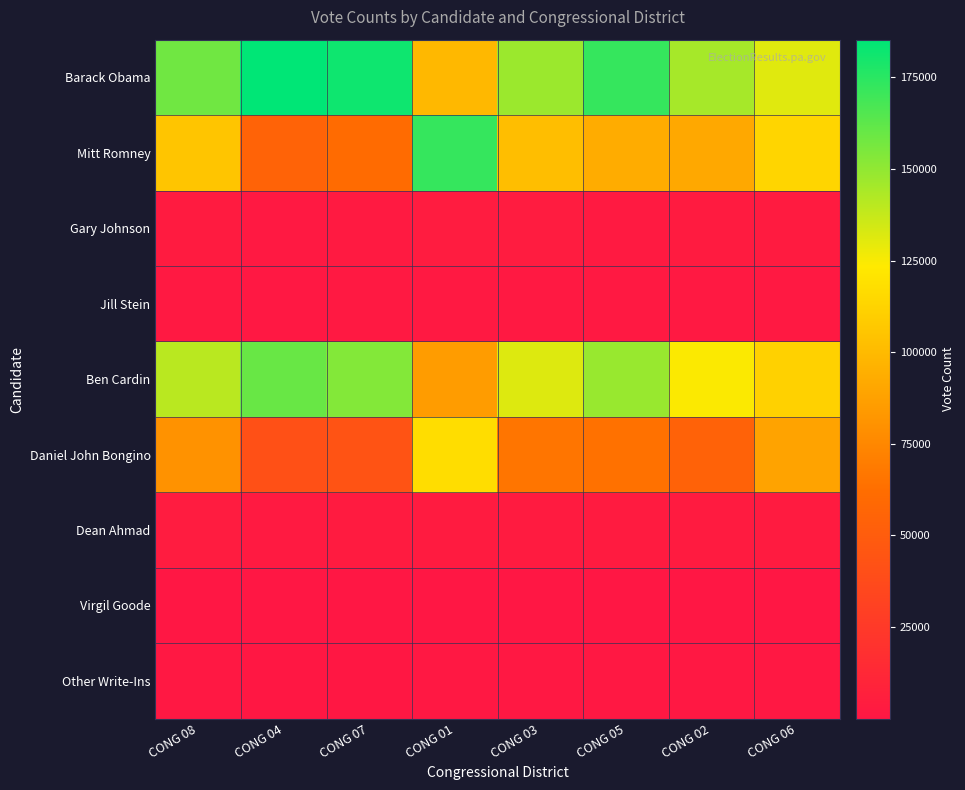

Reading left to right, extract all data points from this chart.

Barack Obama: CONG 08=158036	CONG 04=185291	CONG 07=181520	CONG 01=98876	CONG 03=147379	CONG 05=171998	CONG 02=144828	CONG 06=130781
Mitt Romney: CONG 08=105605	CONG 04=55123	CONG 07=60457	CONG 01=172036	CONG 03=101751	CONG 05=93151	CONG 02=91116	CONG 06=113325
Gary Johnson: CONG 08=3447	CONG 04=1798	CONG 07=2536	CONG 01=3980	CONG 03=3916	CONG 05=2855	CONG 02=3377	CONG 06=3394
Jill Stein: CONG 08=2123	CONG 04=967	CONG 07=1648	CONG 01=1752	CONG 03=2160	CONG 05=1542	CONG 02=1801	CONG 06=1824
Ben Cardin: CONG 08=140065	CONG 04=159925	CONG 07=153234	CONG 01=85284	CONG 03=131430	CONG 05=148371	CONG 02=124449	CONG 06=111415
Daniel John Bongino: CONG 08=80087	CONG 04=40955	CONG 07=43443	CONG 01=117266	CONG 03=65974	CONG 05=64194	CONG 02=54032	CONG 06=89007
Dean Ahmad: CONG 08=3661	CONG 04=2545	CONG 07=3304	CONG 01=3189	CONG 03=3619	CONG 05=3186	CONG 02=3029	CONG 06=3647
Virgil Goode: CONG 08=46	CONG 04=30	CONG 07=46	CONG 01=49	CONG 03=35	CONG 05=43	CONG 02=45	CONG 06=63
Other Write-Ins: CONG 08=1043	CONG 04=684	CONG 07=701	CONG 01=987	CONG 03=1007	CONG 05=954	CONG 02=999	CONG 06=872